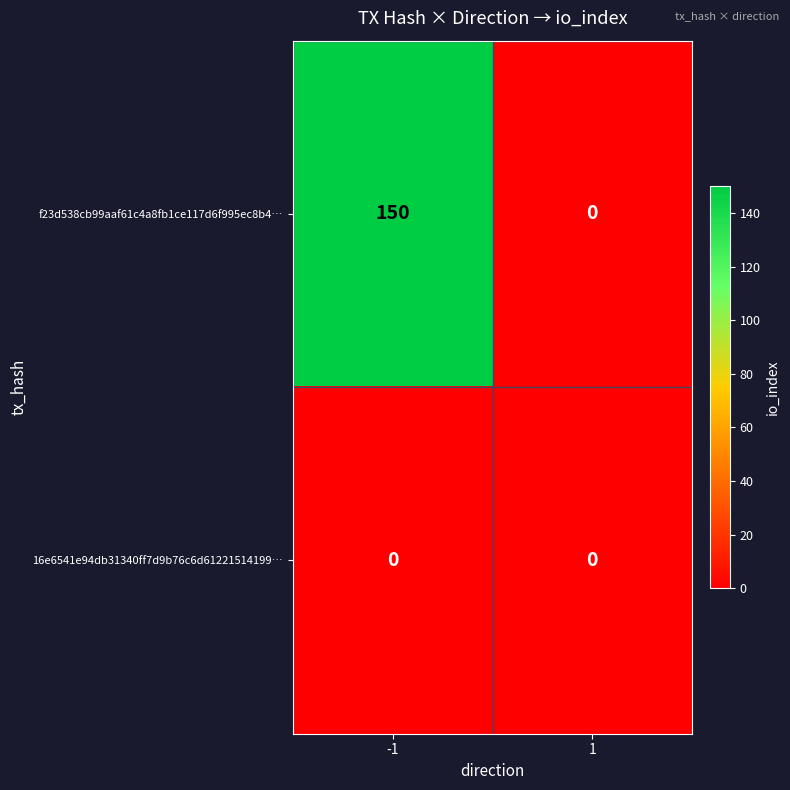

The value of f23d538cb99aaf61c4a8fb1ce117d6f995ec8b4… at -1 is 150. True or false?

True